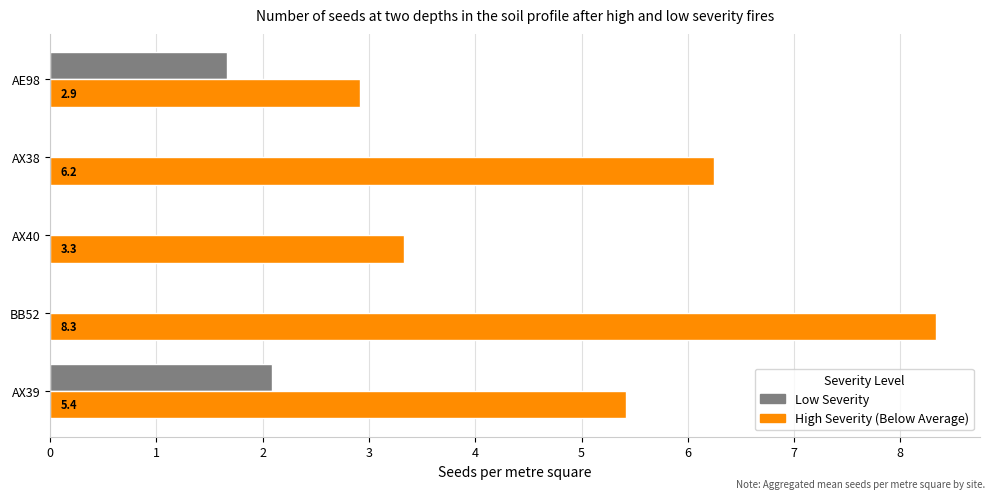

How many distinct data groups are displayed?

2